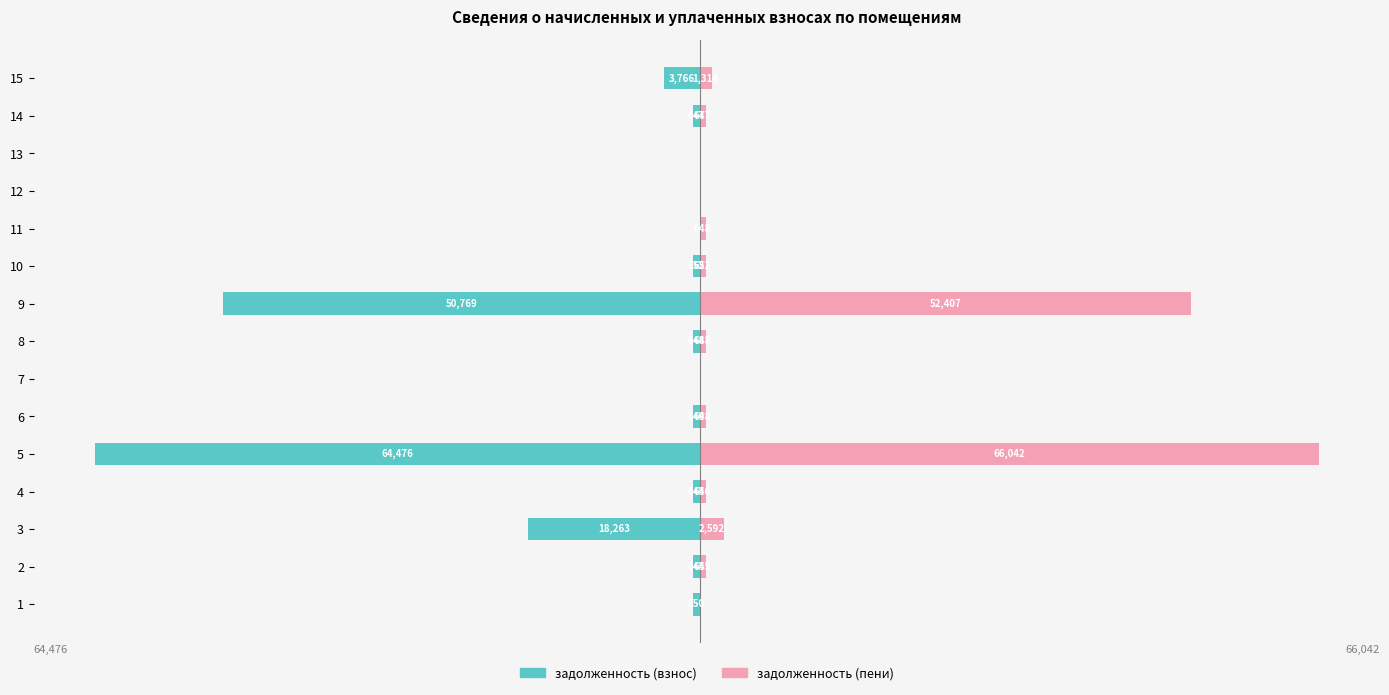

Rank the series at 5 from lowest to highest value.

задолженность (взнос), задолженность (пени)